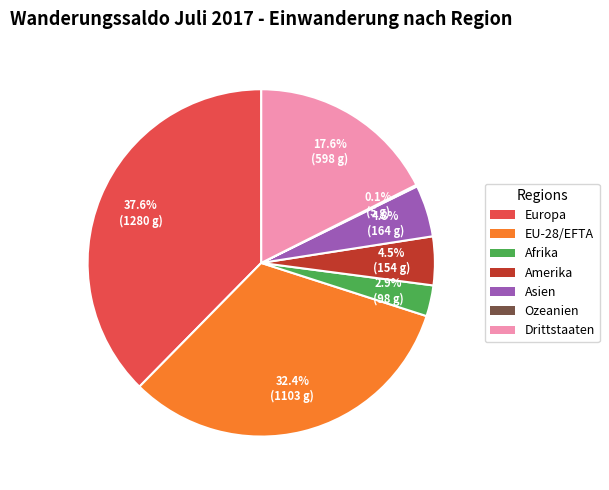

Which has a higher value, Afrika or Asien?

Asien